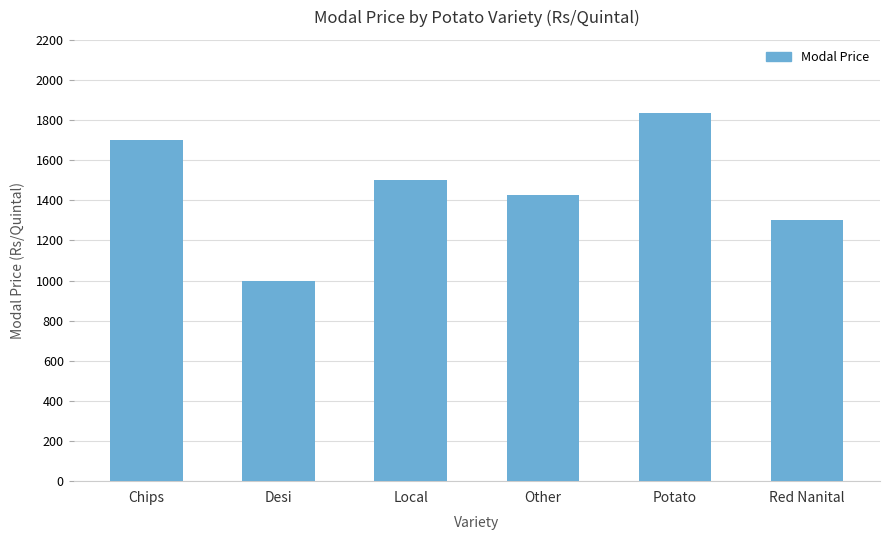

What position from the right is Chips?

6